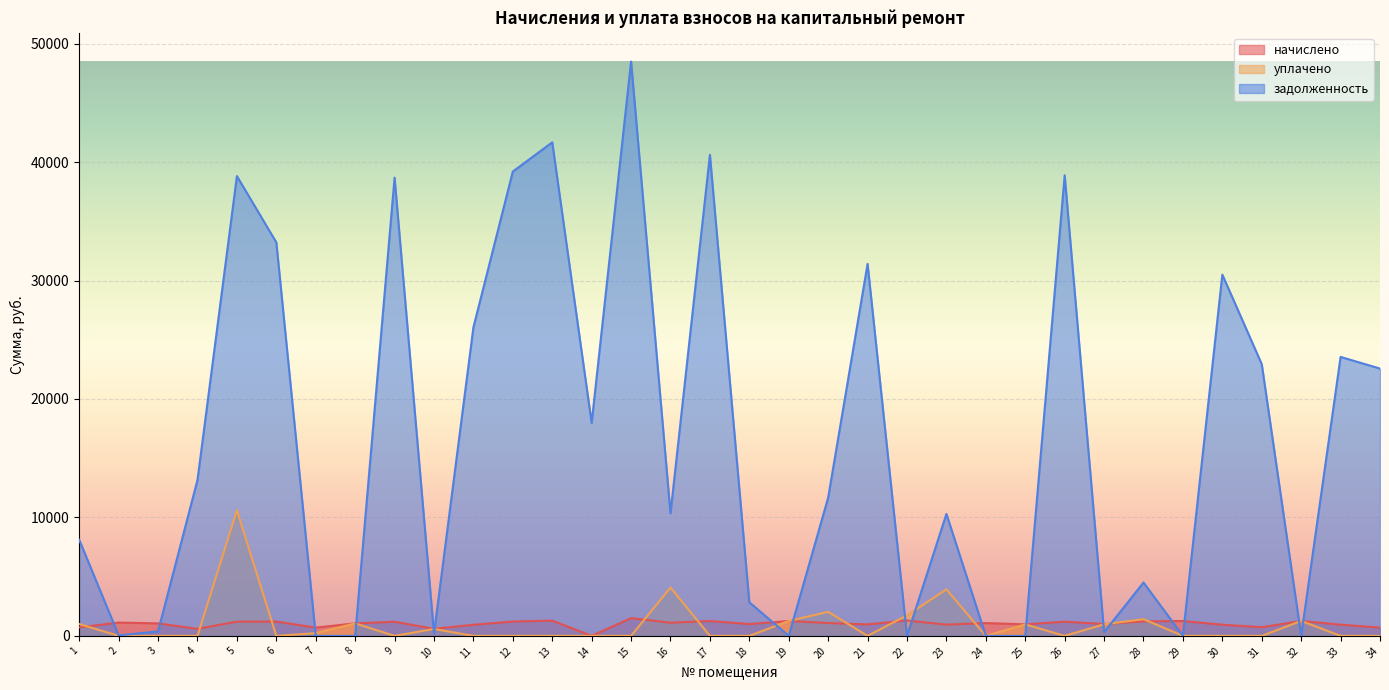

What is the difference between the second highest and minimum values in the задолженность series?

41664.4